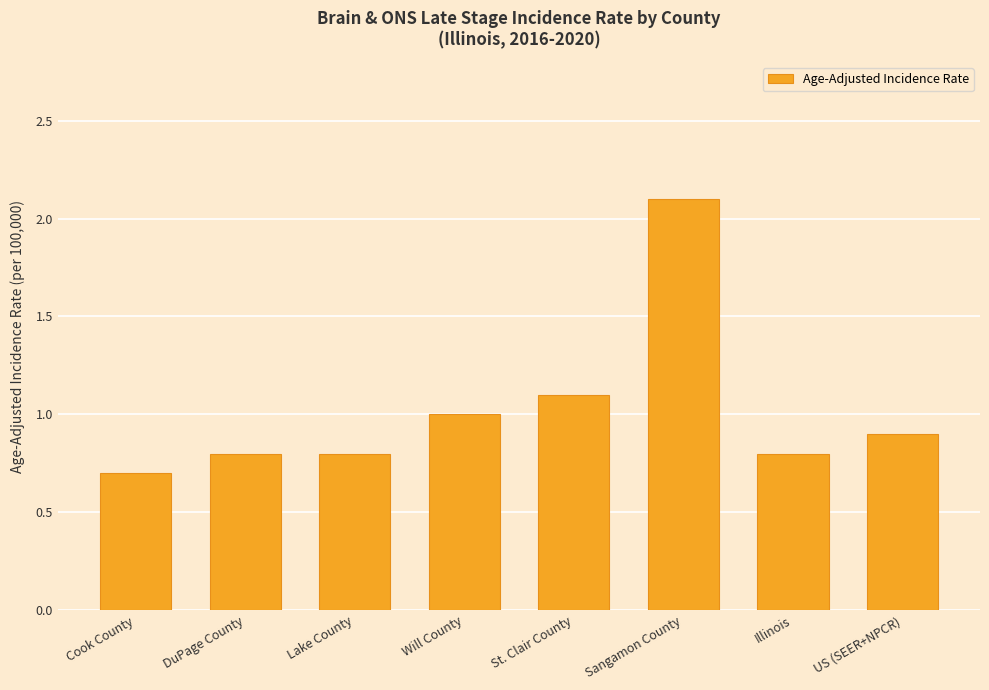

The value at Cook County is 1.1. True or false?

False